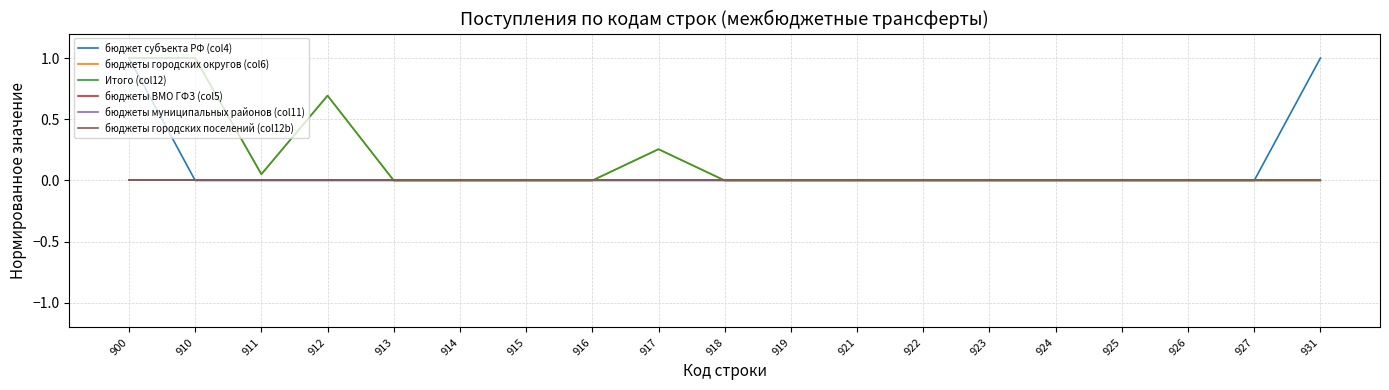

Reading left to right, list all the values displayed in this chart.

бюджет субъекта РФ (col4): 1.0	0.0	0.0	0.0	0.0	0.0	0.0	0.0	0.0	0.0	0.0	0.0	0.0	0.0	0.0	0.0	0.0	0.0	1.0
бюджеты городских округов (col6): 1.0	1.0	0.1	0.7	0.0	0.0	0.0	0.0	0.3	0.0	0.0	0.0	0.0	0.0	0.0	0.0	0.0	0.0	0.0
Итого (col12): 1.0	1.0	0.1	0.7	0.0	0.0	0.0	0.0	0.3	0.0	0.0	0.0	0.0	0.0	0.0	0.0	0.0	0.0	0.0
бюджеты ВМО ГФЗ (col5): 0.0	0.0	0.0	0.0	0.0	0.0	0.0	0.0	0.0	0.0	0.0	0.0	0.0	0.0	0.0	0.0	0.0	0.0	0.0
бюджеты муниципальных районов (col11): 0.0	0.0	0.0	0.0	0.0	0.0	0.0	0.0	0.0	0.0	0.0	0.0	0.0	0.0	0.0	0.0	0.0	0.0	0.0
бюджеты городских поселений (col12b): 0.0	0.0	0.0	0.0	0.0	0.0	0.0	0.0	0.0	0.0	0.0	0.0	0.0	0.0	0.0	0.0	0.0	0.0	0.0